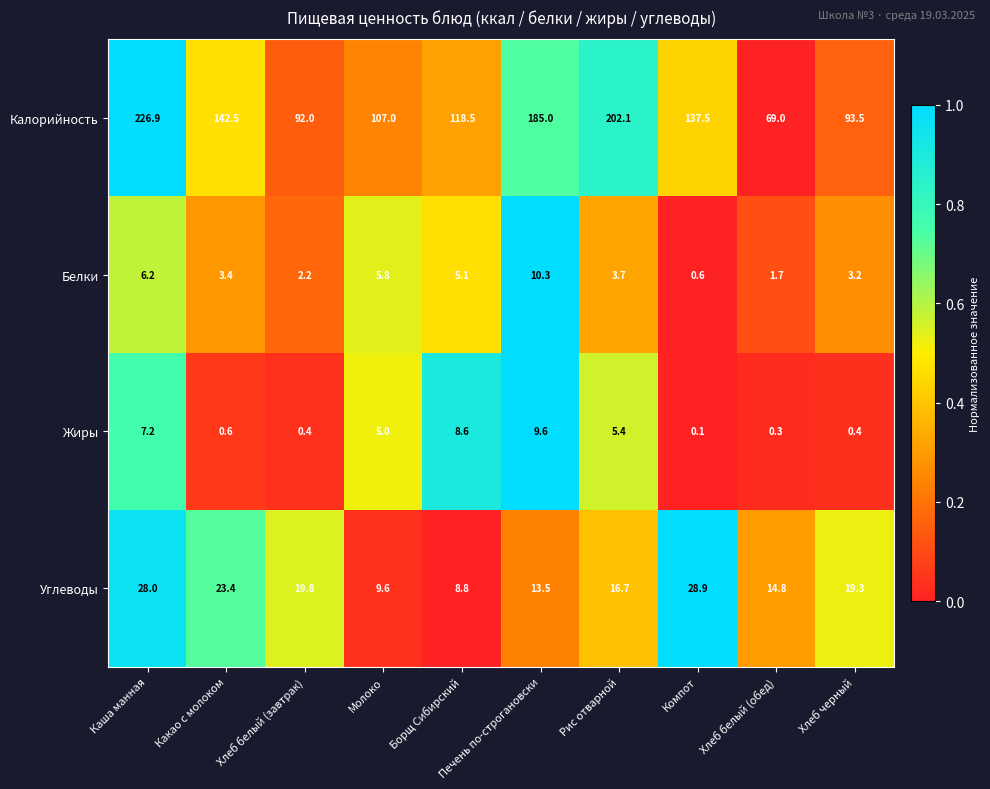

Which series has the largest total across all categories?

Калорийность